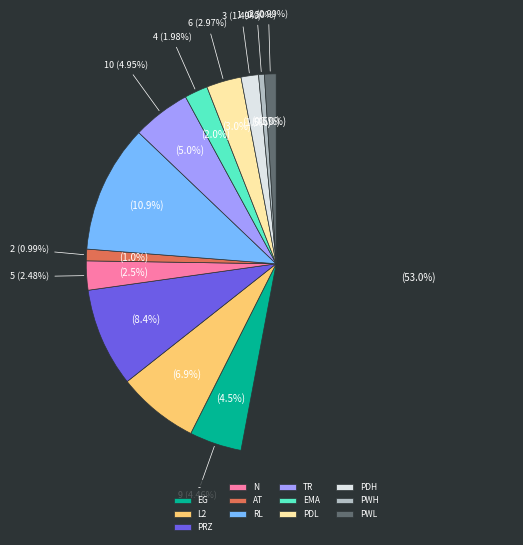

True or false: AT accounts for 7% of the total.

False